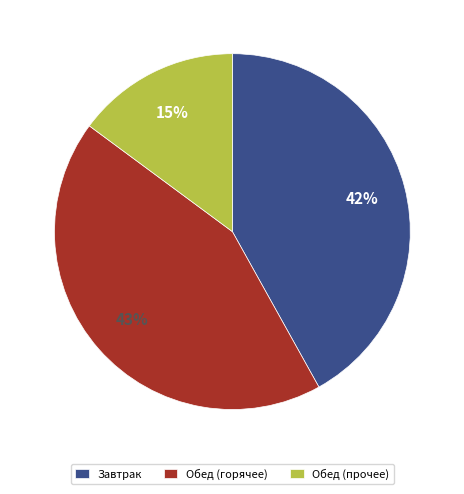

True or false: Обед (прочее) accounts for 15% of the total.

True